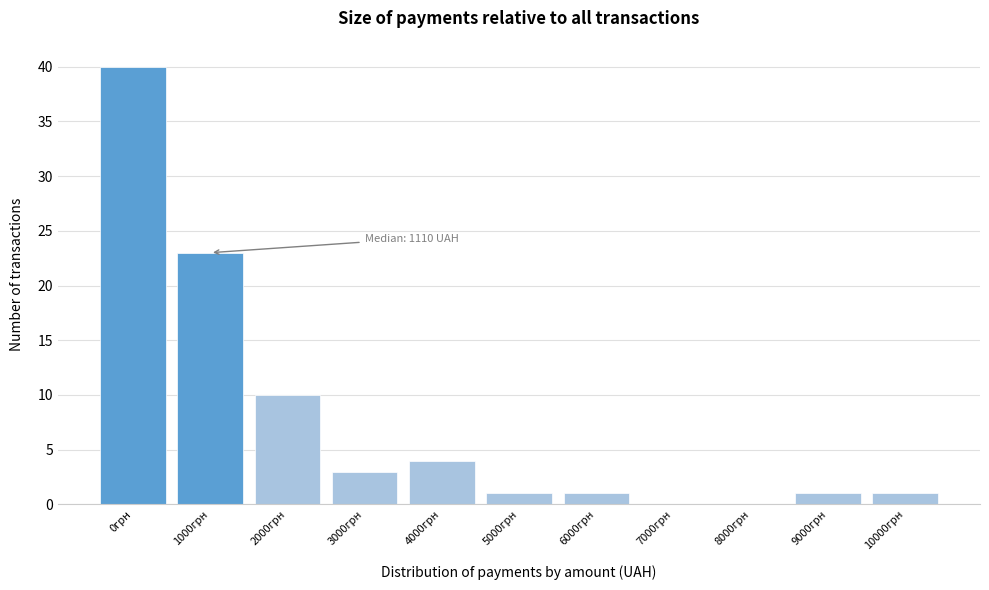

Reading right to left, extract all data points from this chart.

10000грн=1	9000грн=1	8000грн=0	7000грн=0	6000грн=1	5000грн=1	4000грн=4	3000грн=3	2000грн=10	1000грн=23	0грн=40